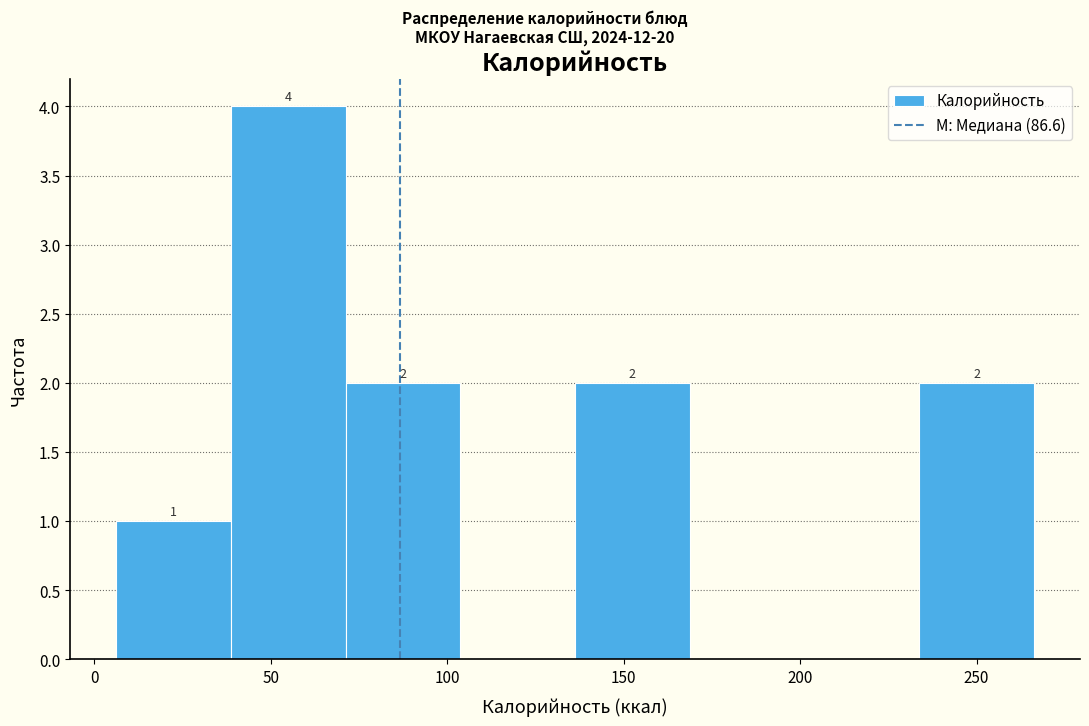

Over which range of the x-axis is the bar tallest?

40 to 70